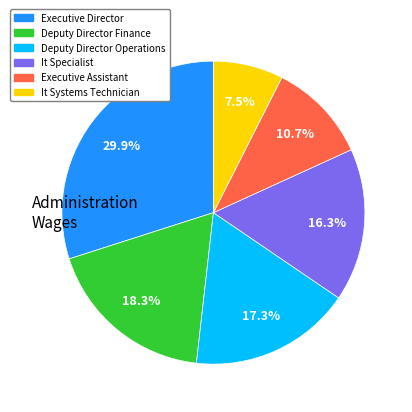

How many segments does this pie chart have?

6